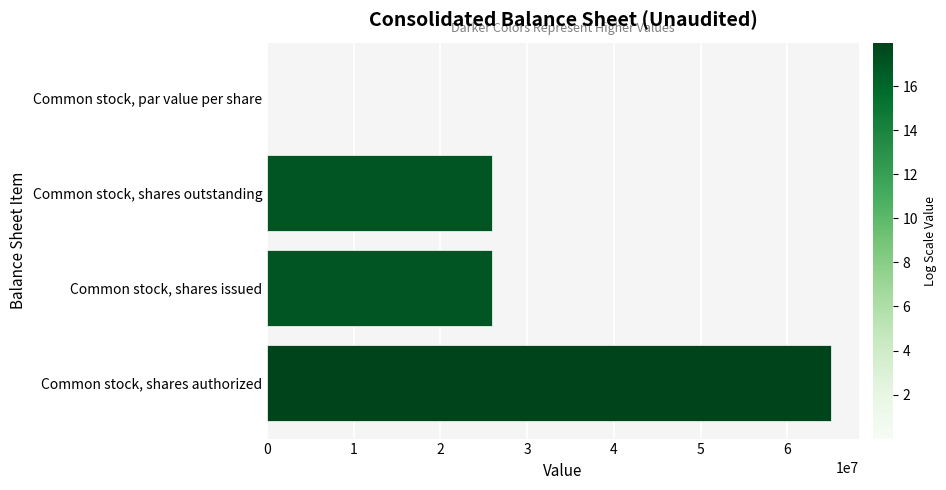

The value at Common stock, shares authorized is 95710529.6. True or false?

False